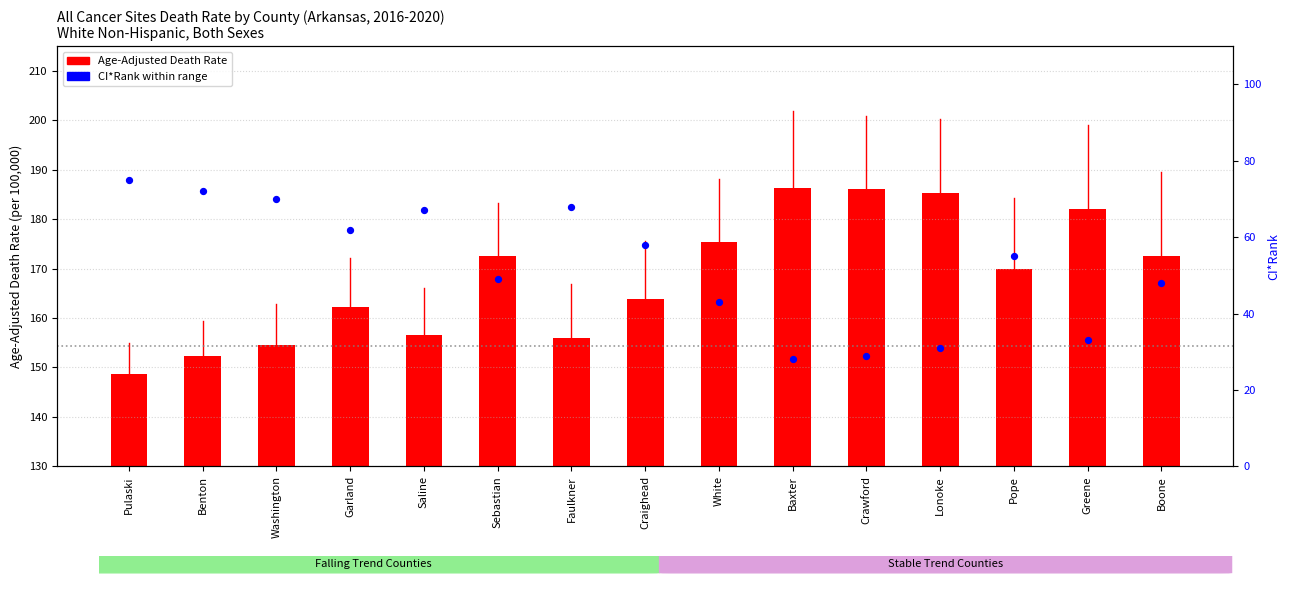

Which series contains the lowest Y value?

Age-Adjusted Death Rate